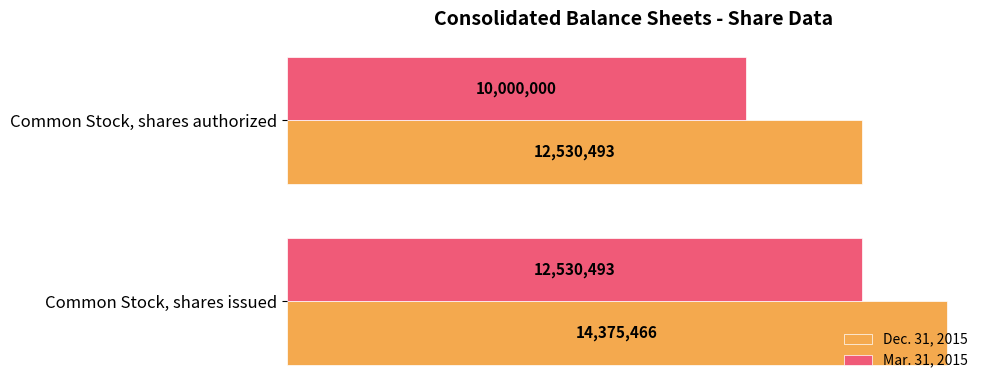

At how many categories does at least one series exceed 13507681?

1